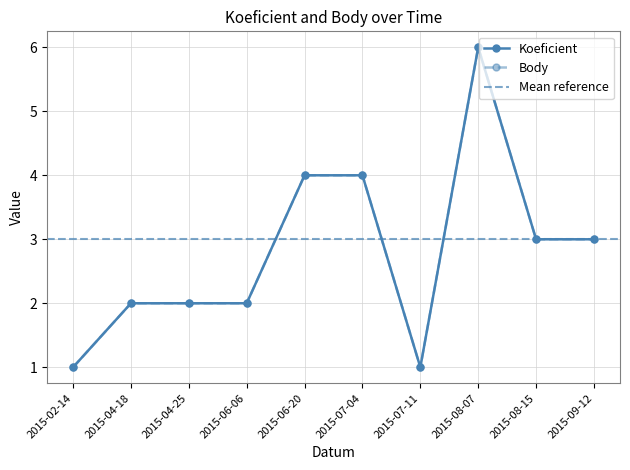

What is the minimum value shown in the chart?

1